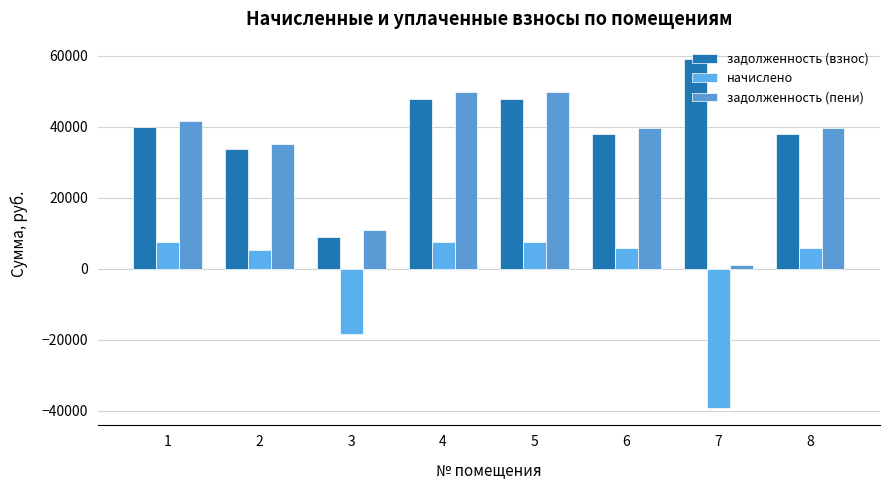

Which series has the largest total across all categories?

задолженность (взнос)